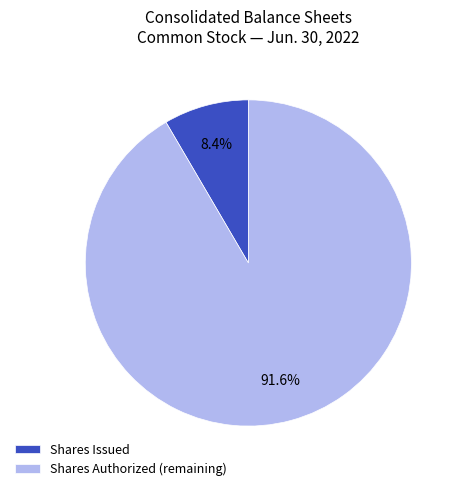

To the nearest percent, what is the average slice percentage?

50%